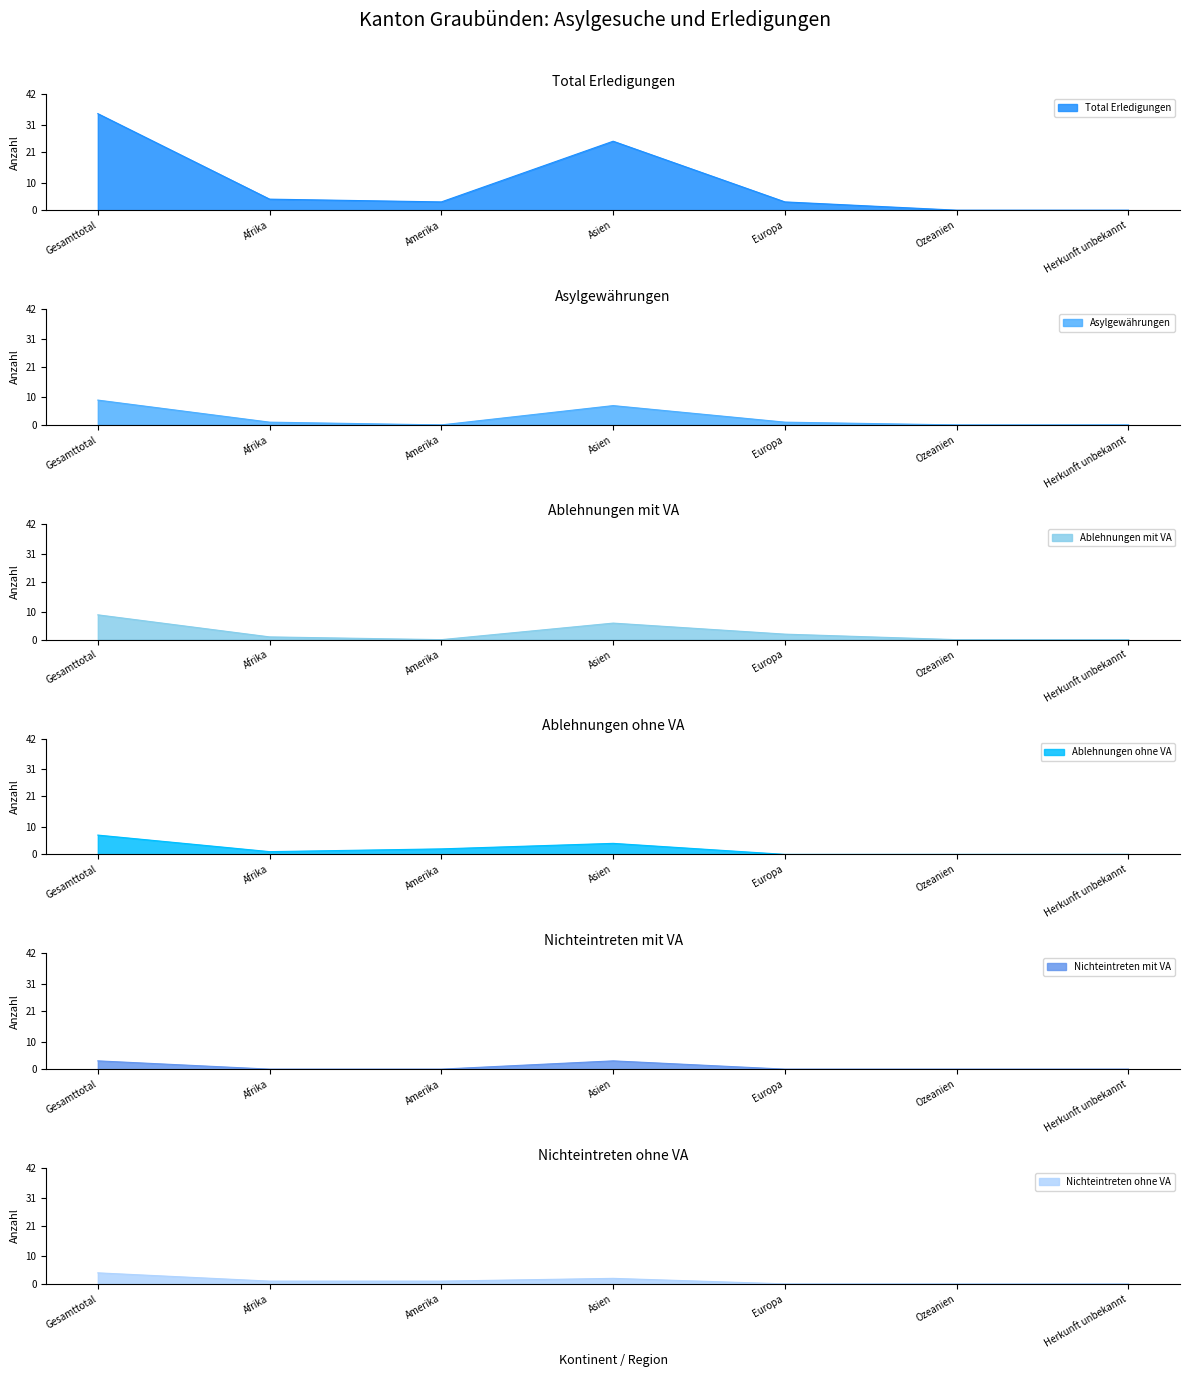

True or false: Ablehnungen mit VA and Asylgewährungen intersect in this chart.

True